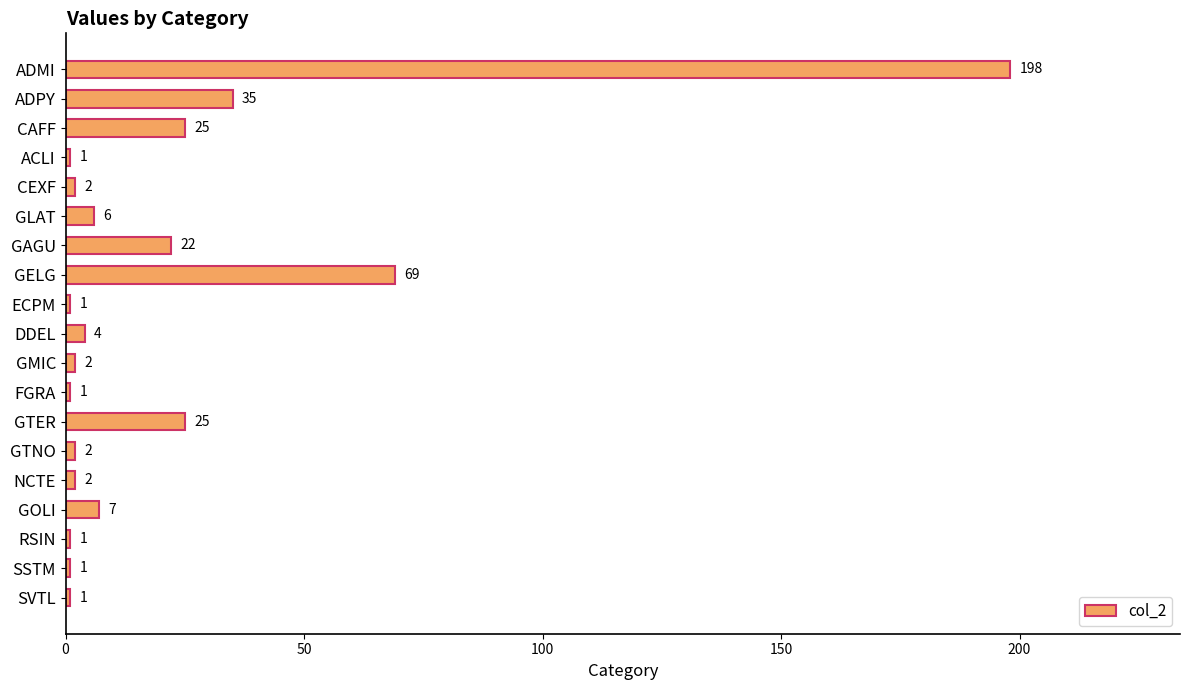

What is the smallest value displayed?

1